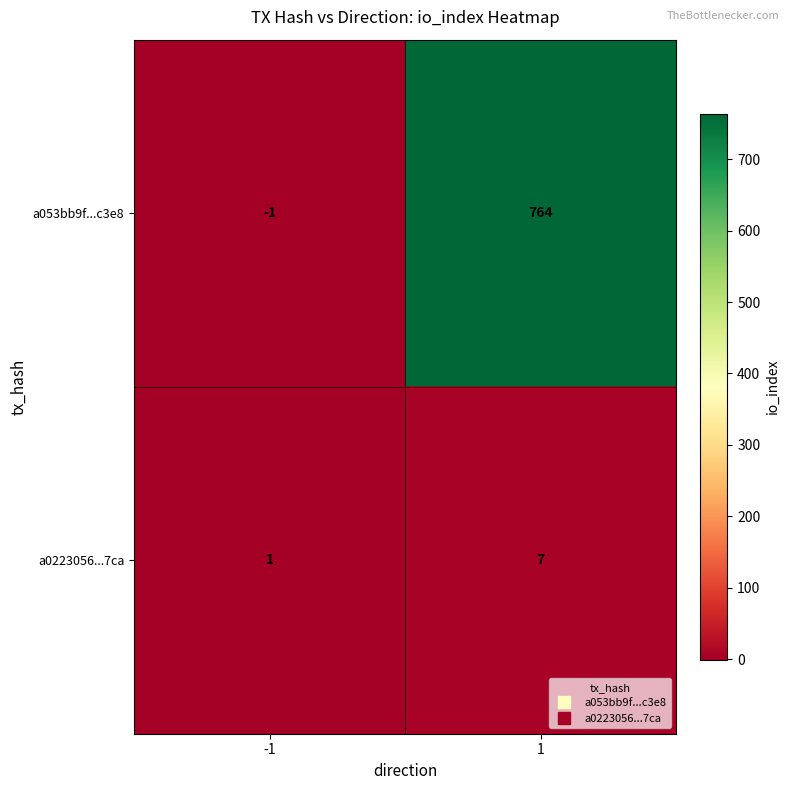

What is the maximum value shown in the chart?

764